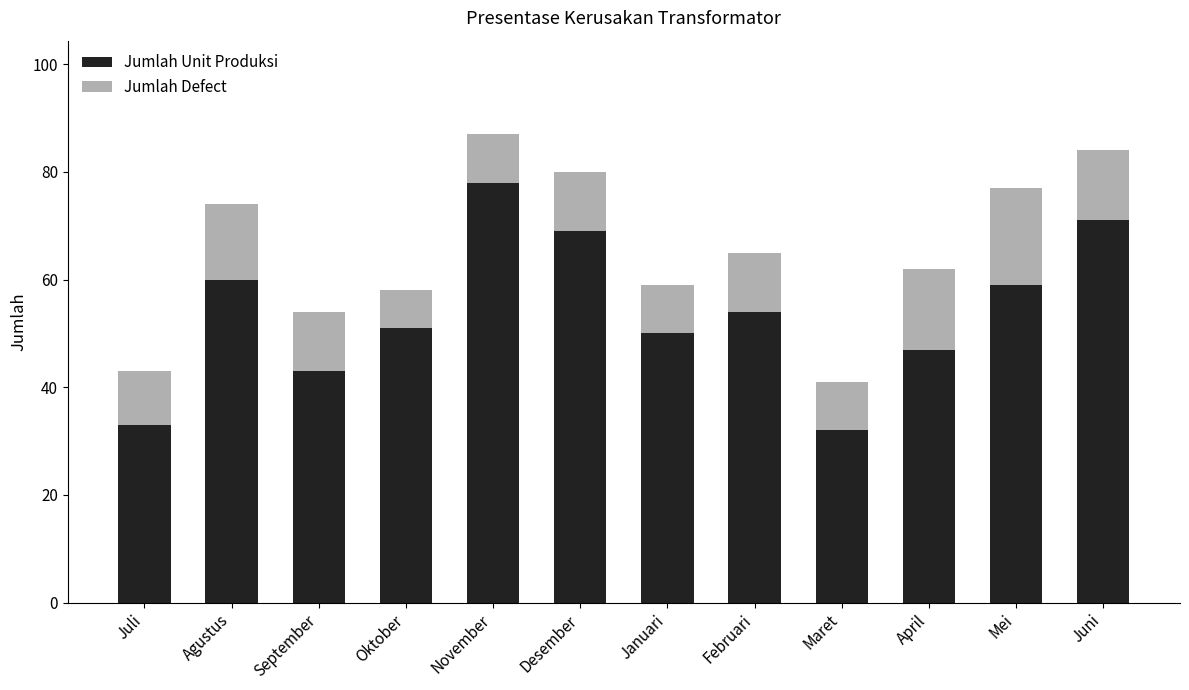

What is the sum of the Jumlah Unit Produksi values at Januari and Juni?

121